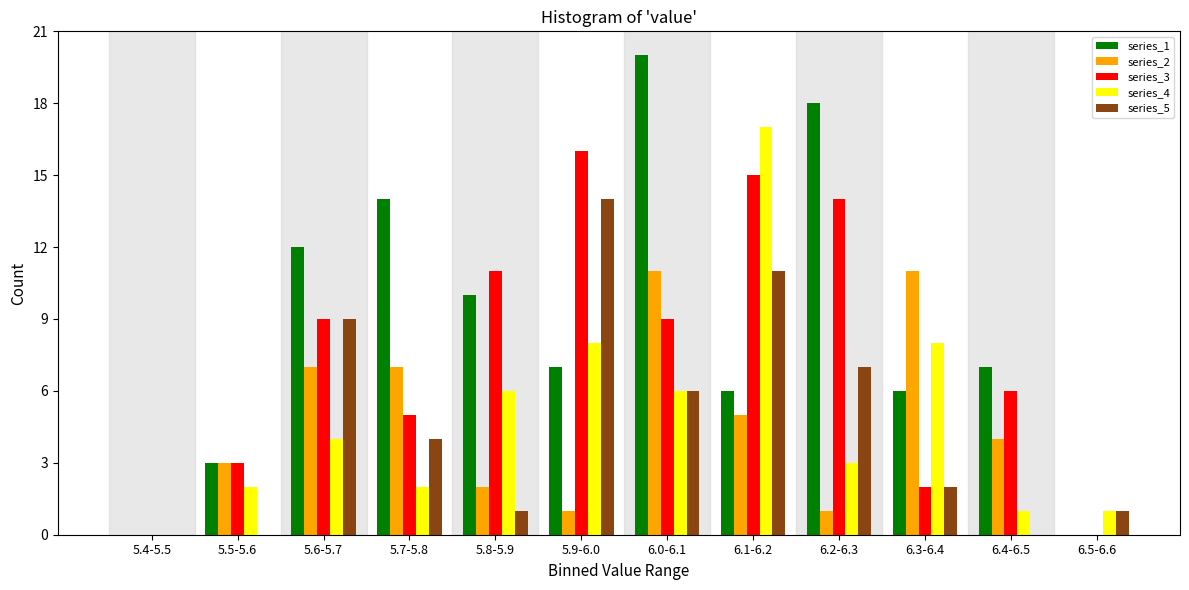

Which category has the highest value in the series_5 series?

5.9-6.0